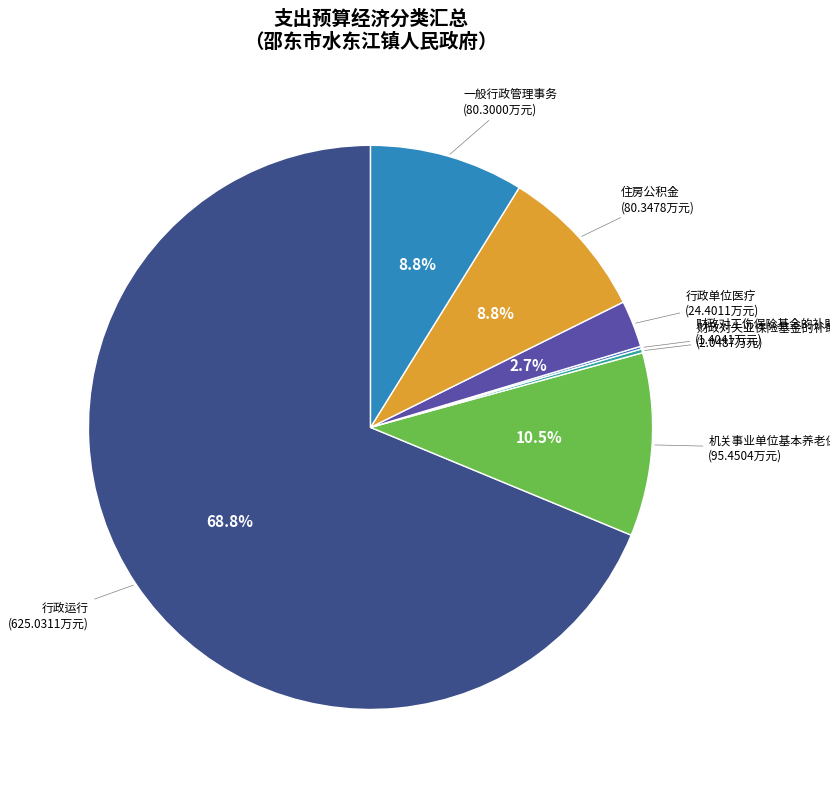

Which category has the biggest portion of the pie?

行政运行